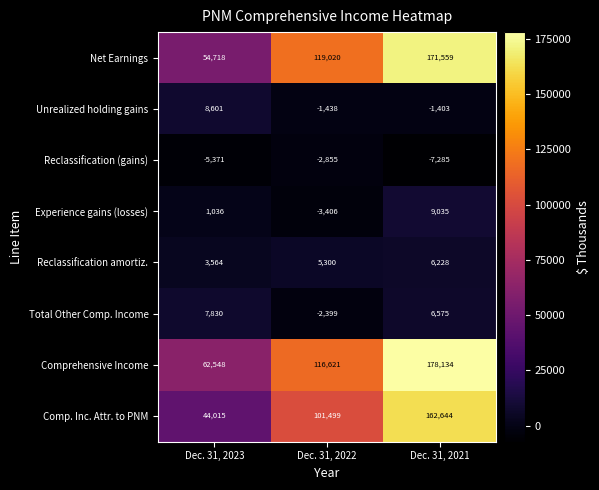

How many Reclassification (gains) values are between -7285 and -2855?

3